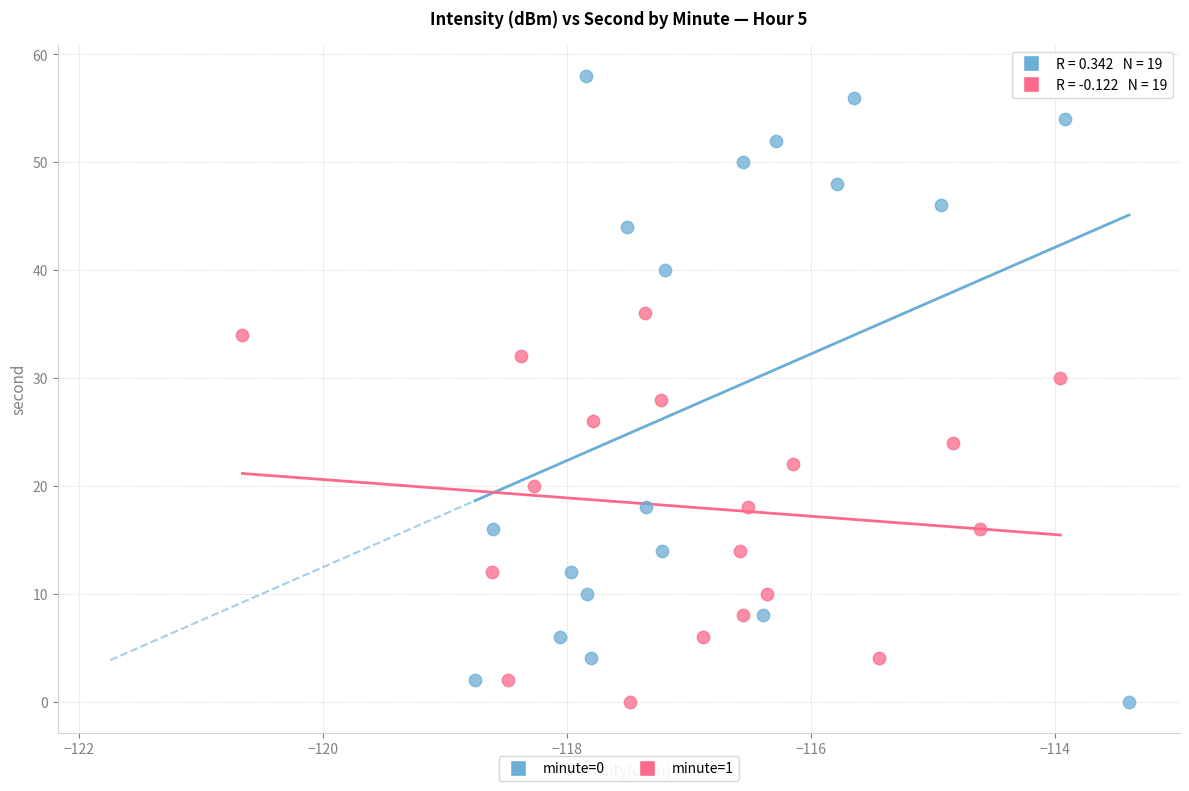

Which series has the largest Y range (max minus min)?

minute=0